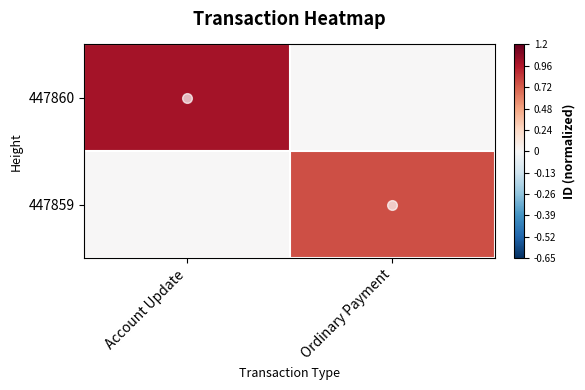

At which category is the sum across all series the highest?

Account Update